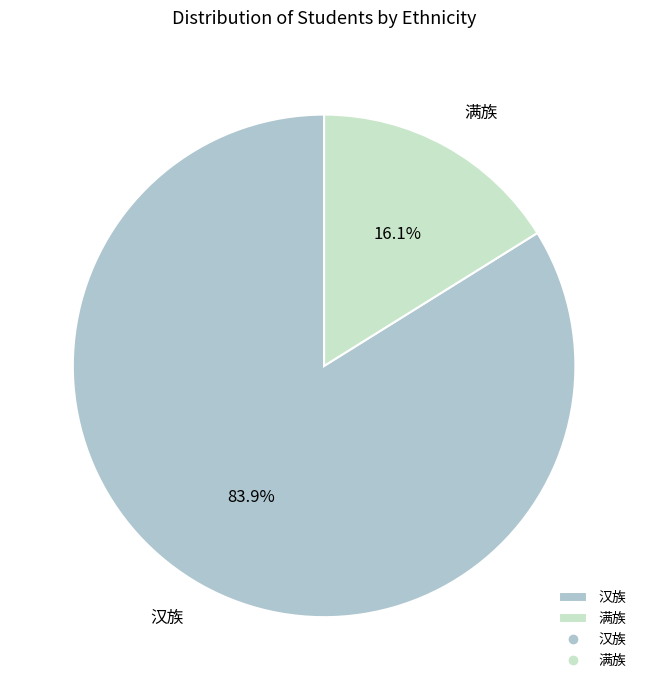

Which category has the biggest portion of the pie?

汉族